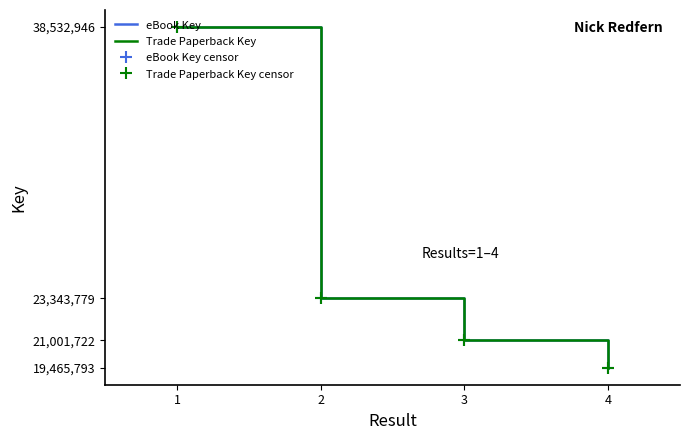

Is it true that Trade Paperback Key equals 6029433 at 2?

False